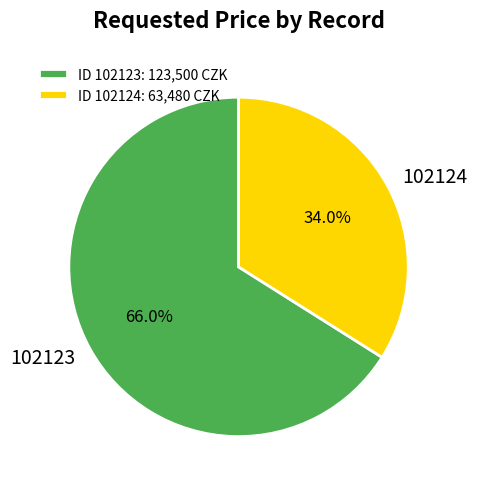

Does any single category account for the majority?

Yes